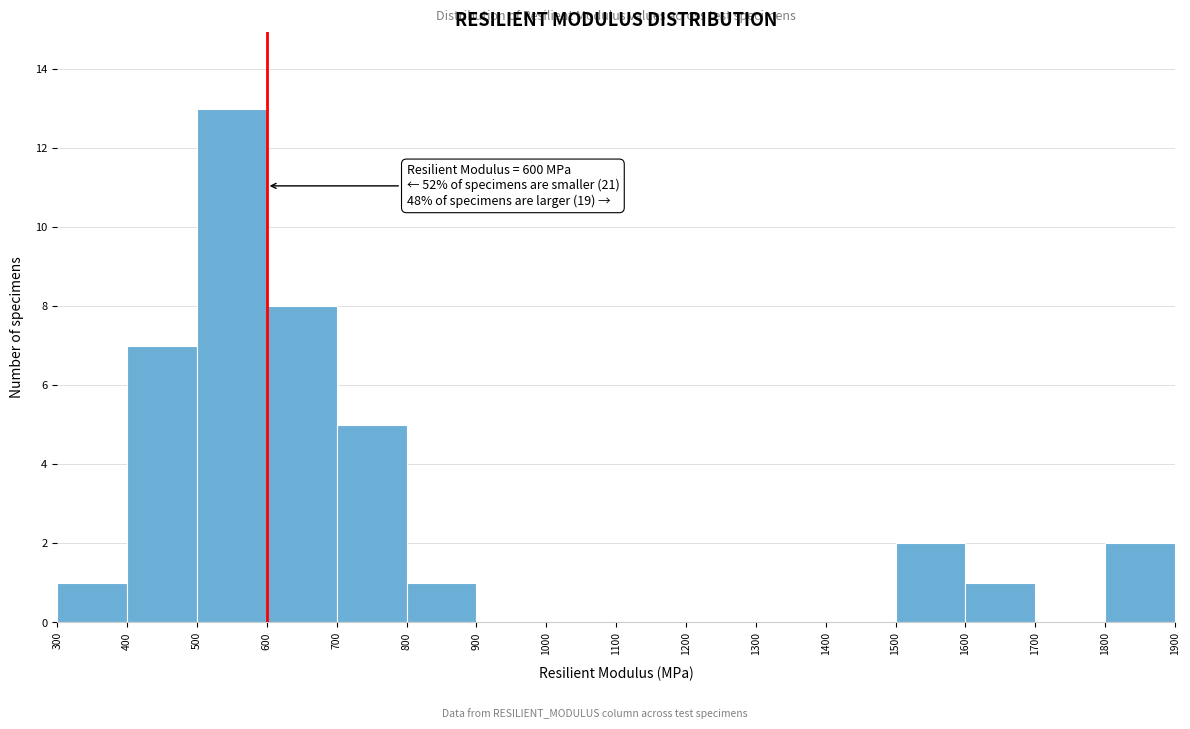

Which range on the x-axis has the tallest bar?

500 to 600